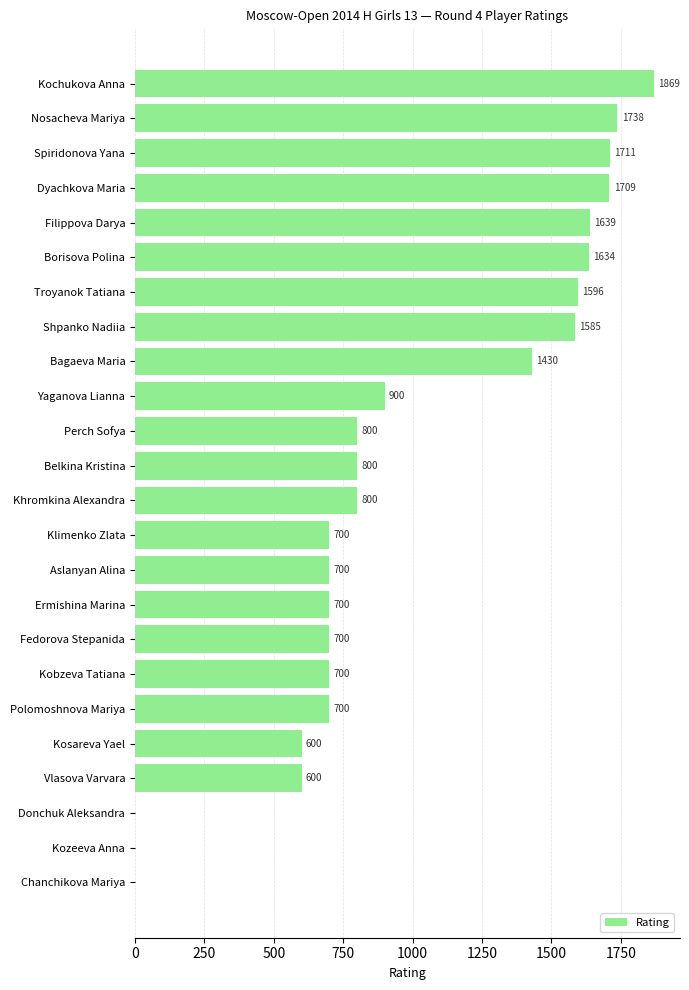

Is it true that the value at Khromkina Alexandra is 800?

True